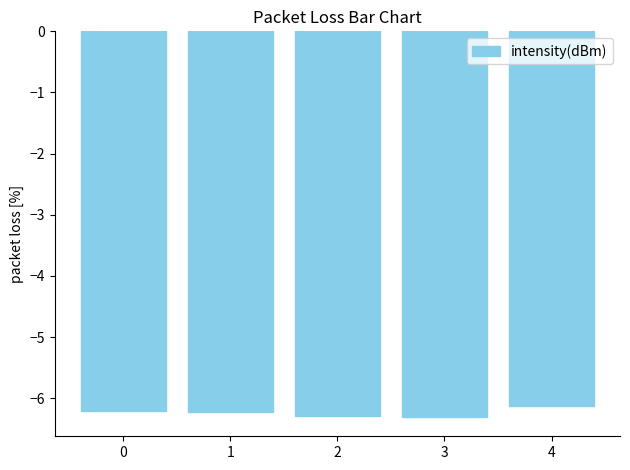

The chart shows a value of -10.4 at 2. True or false?

False